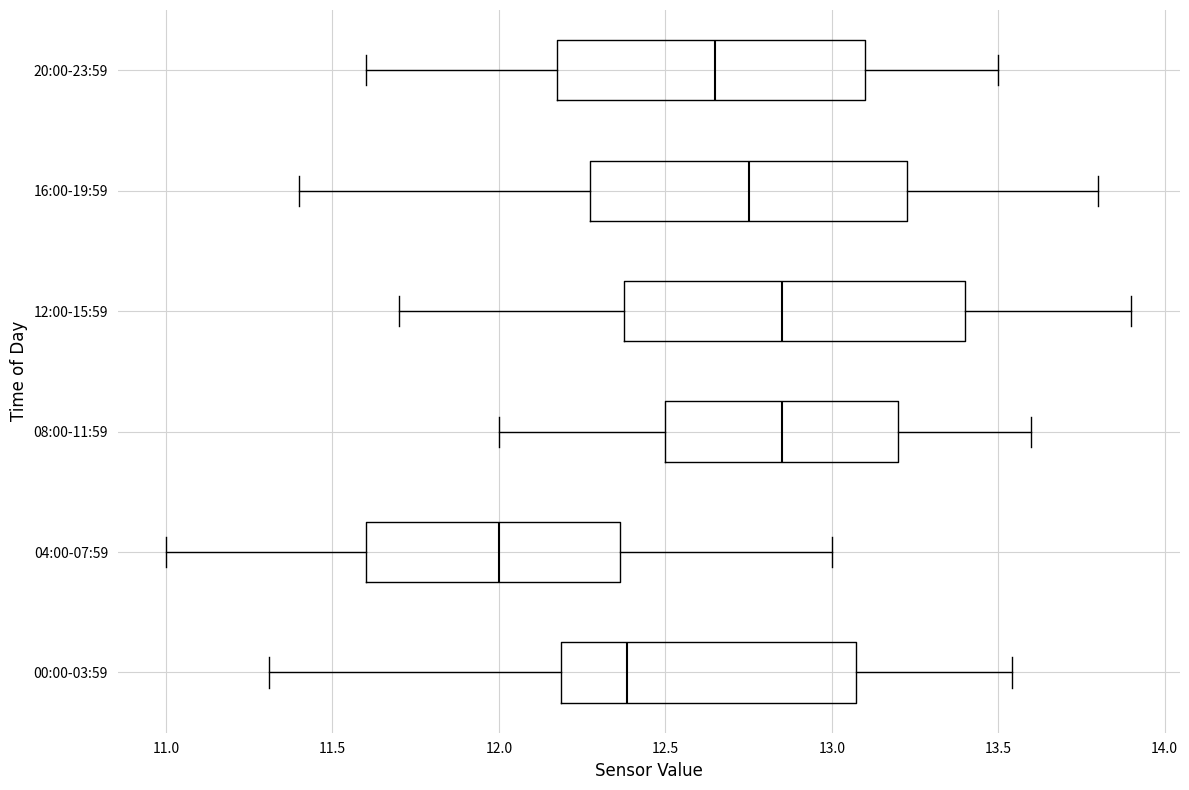

Comparing the boxes themselves (not the whiskers), which one is the widest?

12:00-15:59